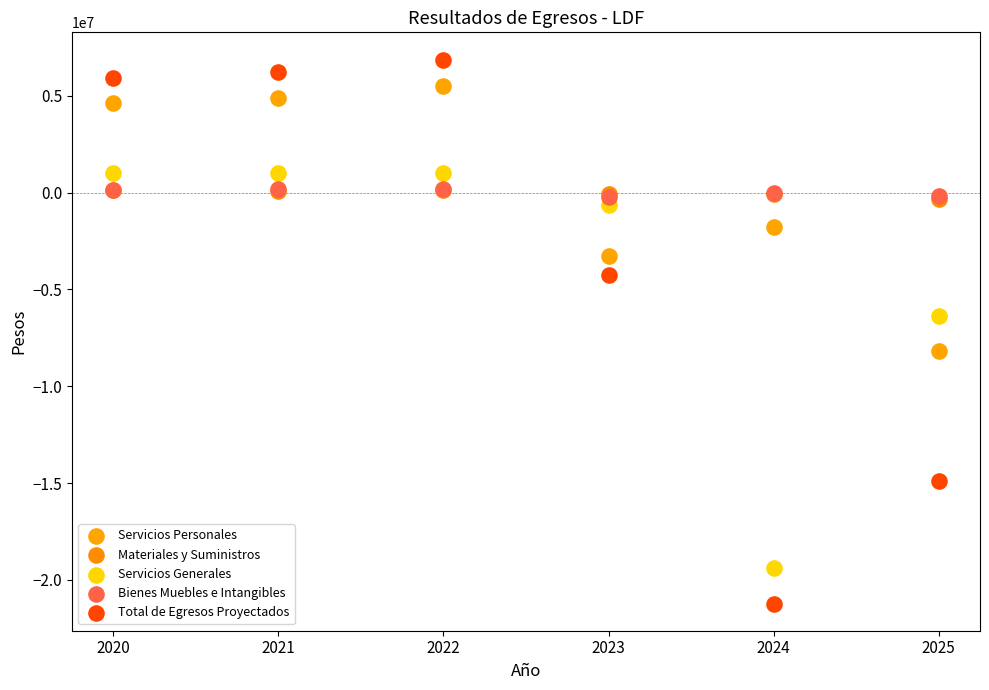

Which series contains the lowest Y value?

Total de Egresos Proyectados